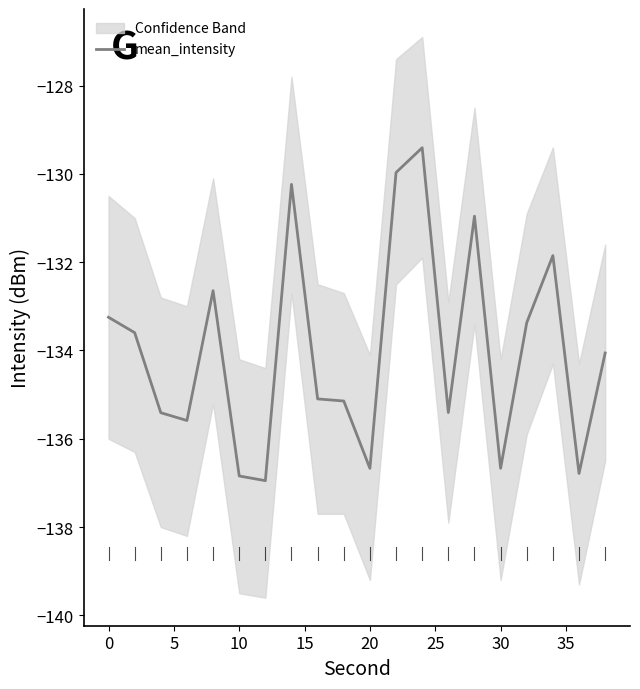

What is the difference between the second highest and second lowest values?

6.9